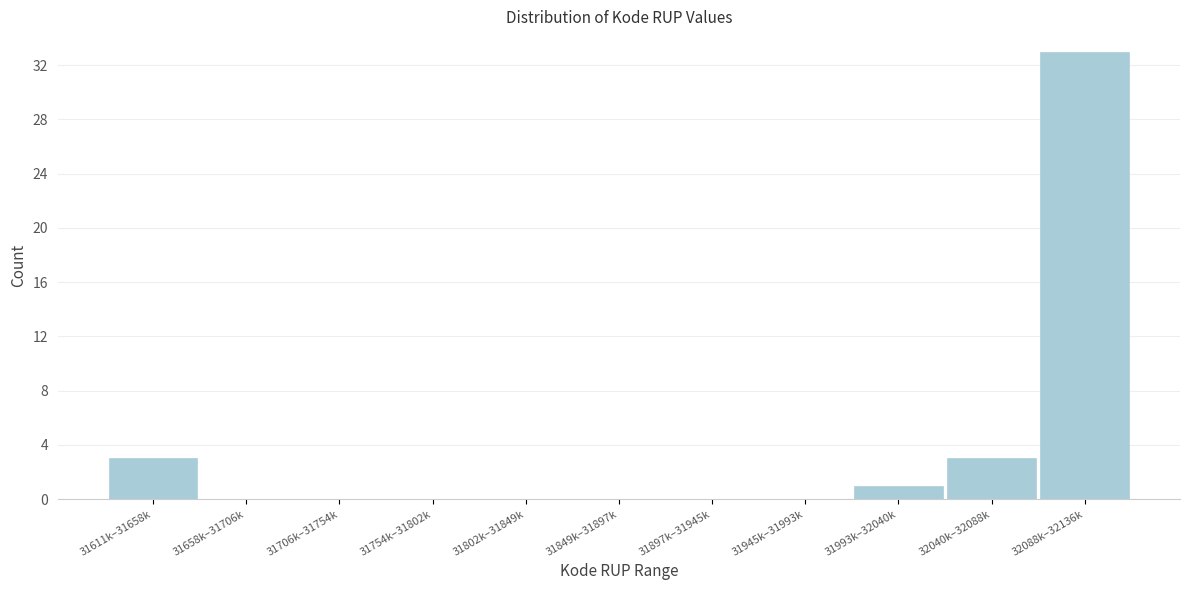

Reading left to right, list all the values displayed in this chart.

31611k–31658k=3	31658k–31706k=0	31706k–31754k=0	31754k–31802k=0	31802k–31849k=0	31849k–31897k=0	31897k–31945k=0	31945k–31993k=0	31993k–32040k=1	32040k–32088k=3	32088k–32136k=33